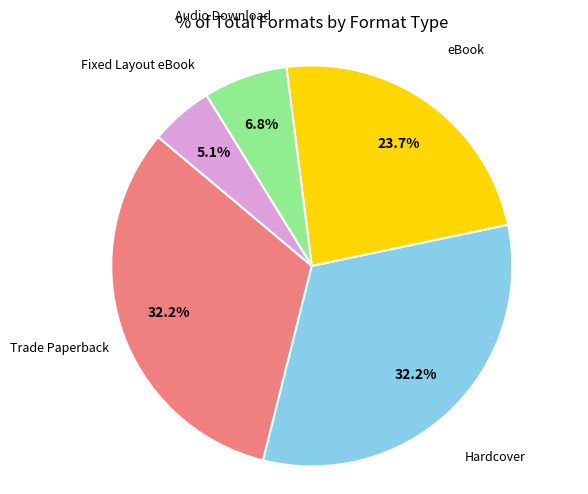

To the nearest percent, what is the average slice percentage?

20%